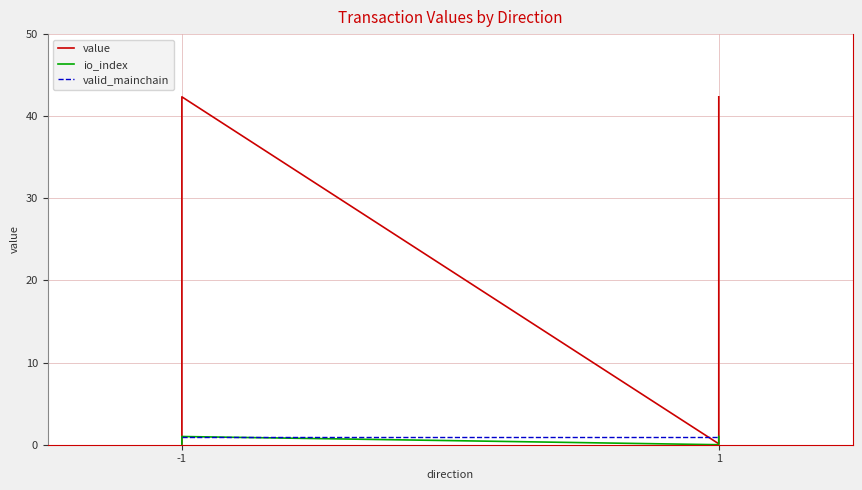

How many values in the value series exceed 42?

2